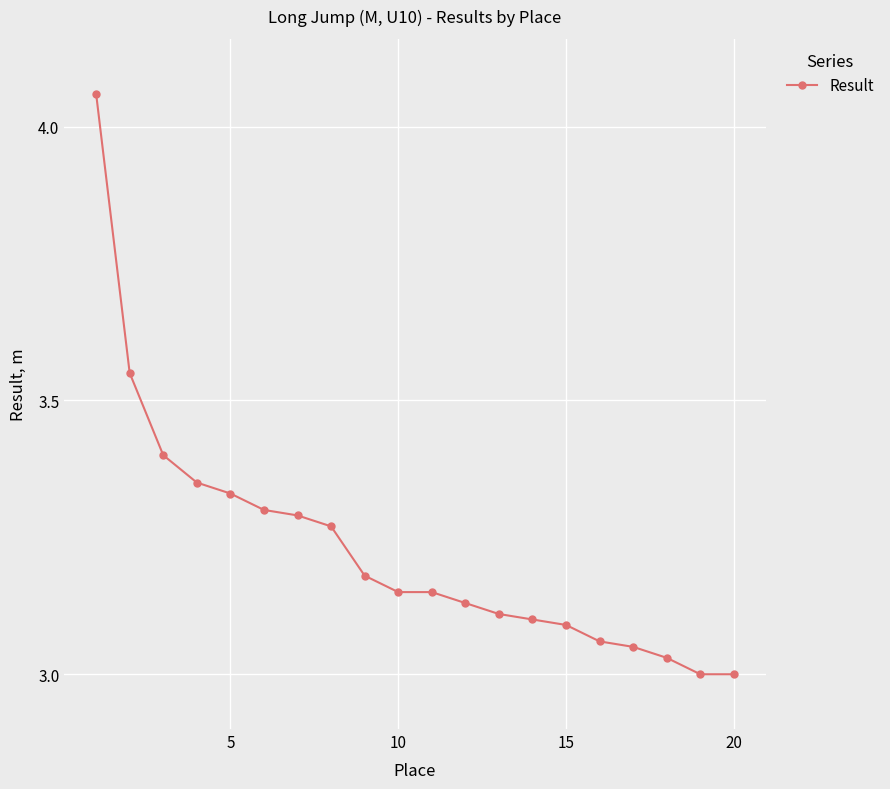

What is the sum of all values?

64.6